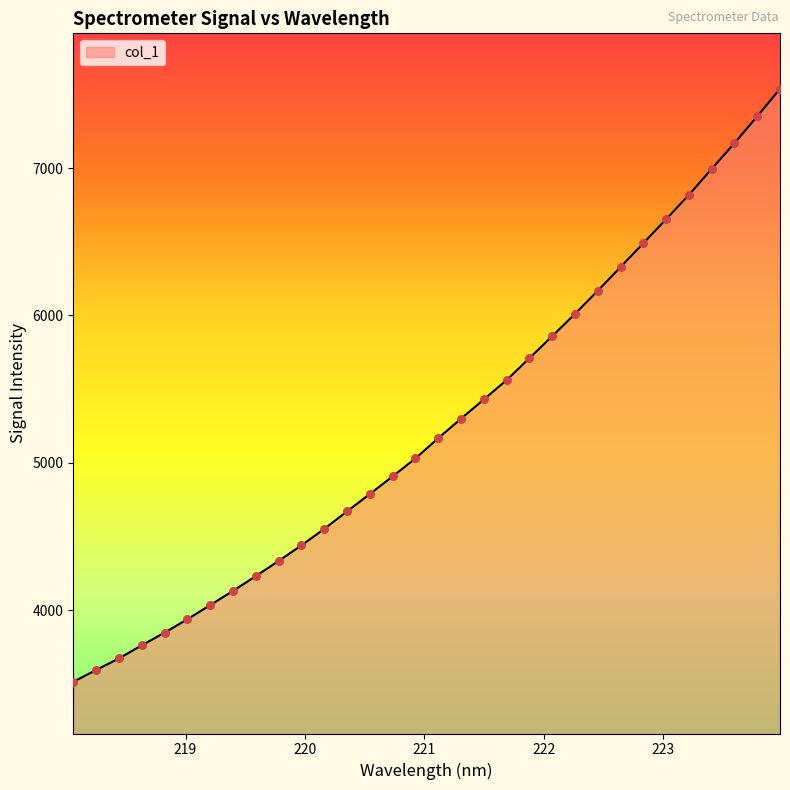

What is the minimum value shown in the chart?

3512.7